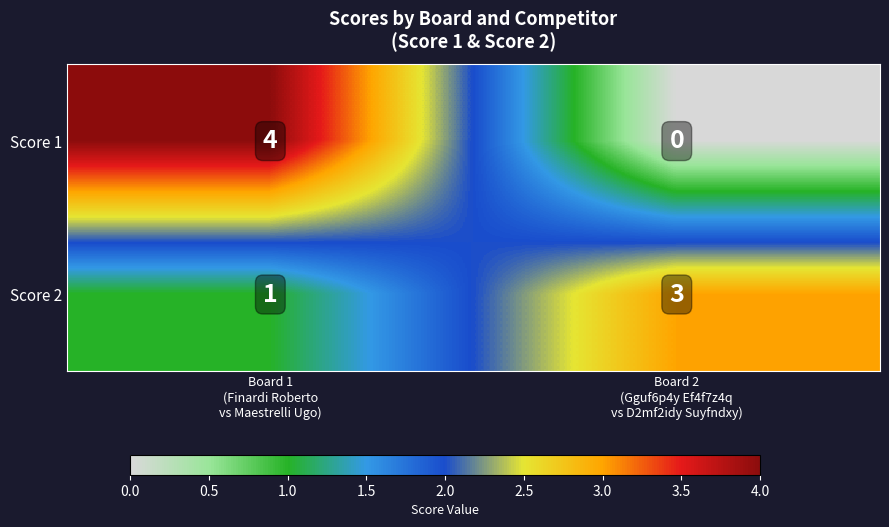

What is the sum of all Score 2 values?

4